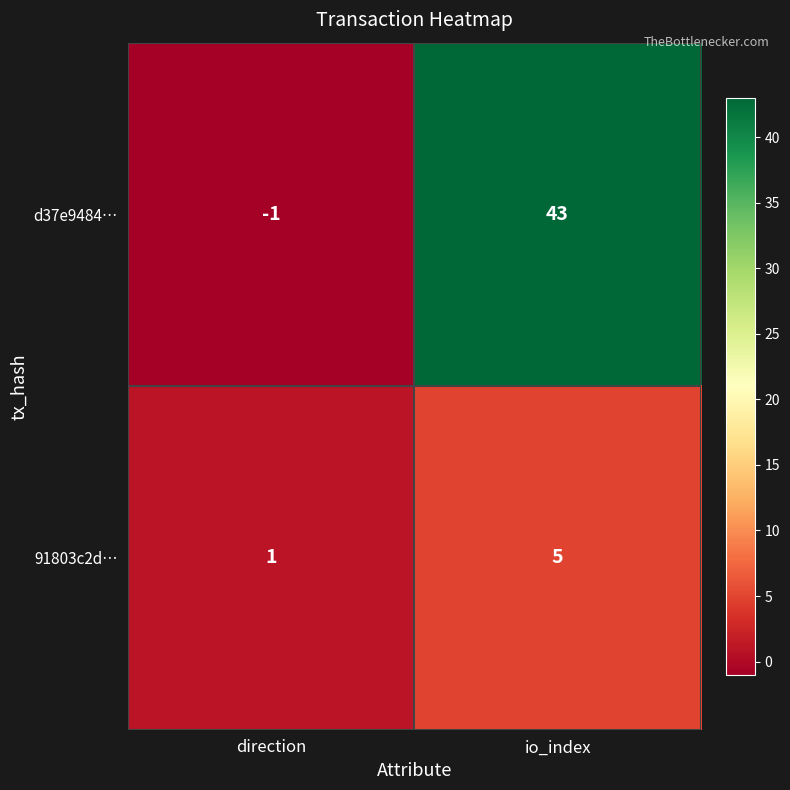

Reading right to left, transcribe all the data shown in this chart.

d37e9484…: 43	-1
91803c2d…: 5	1